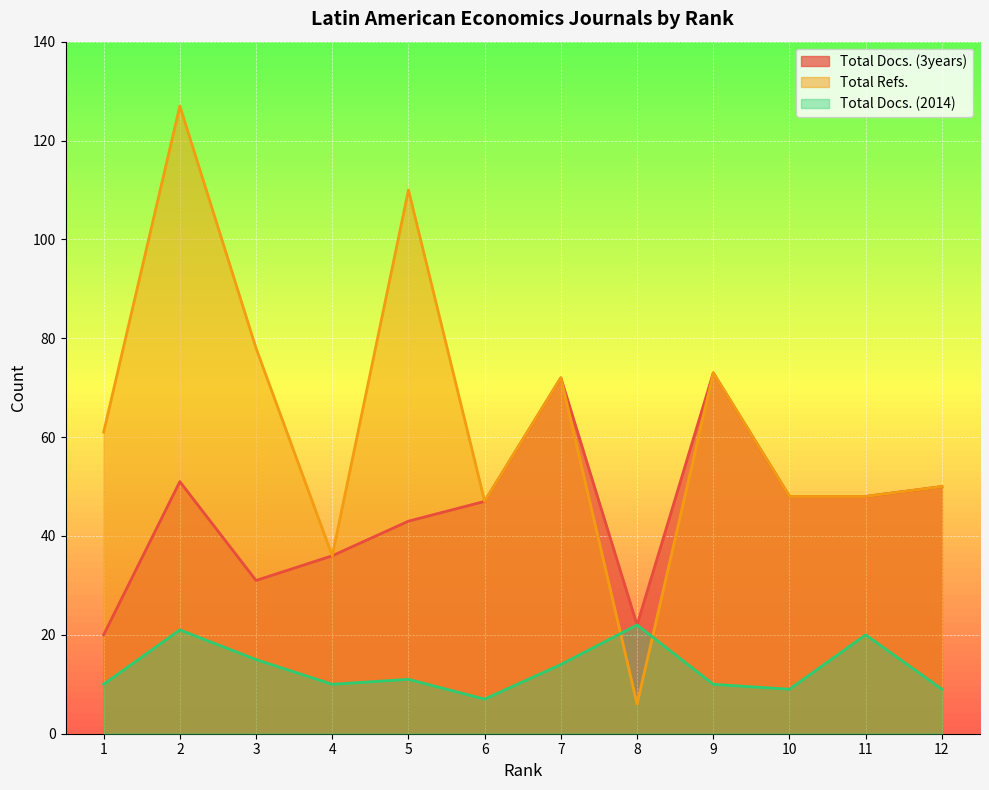

Which category has the highest value across all series?

2